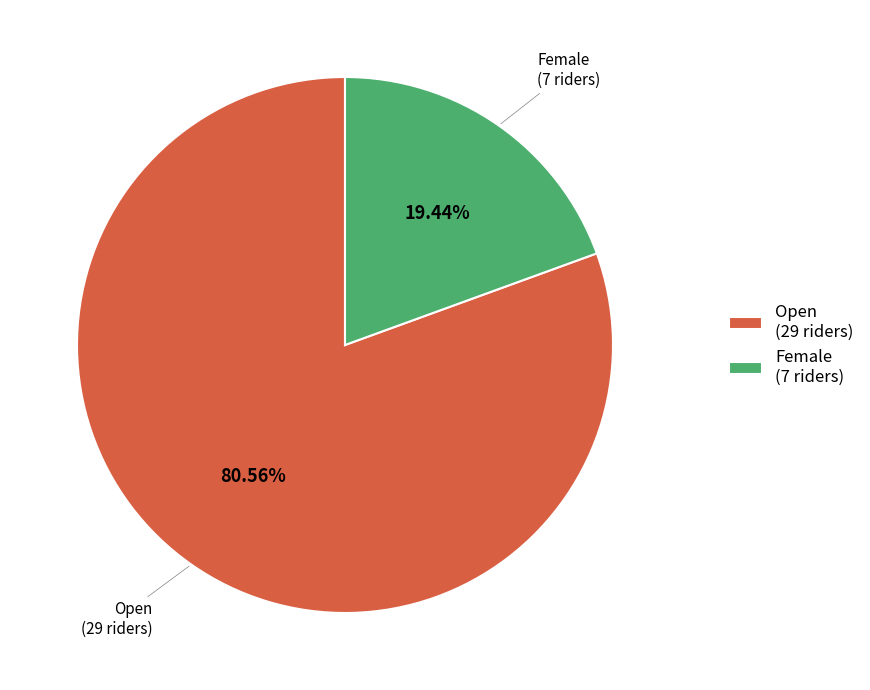

What is the smallest slice in the pie chart?

Female